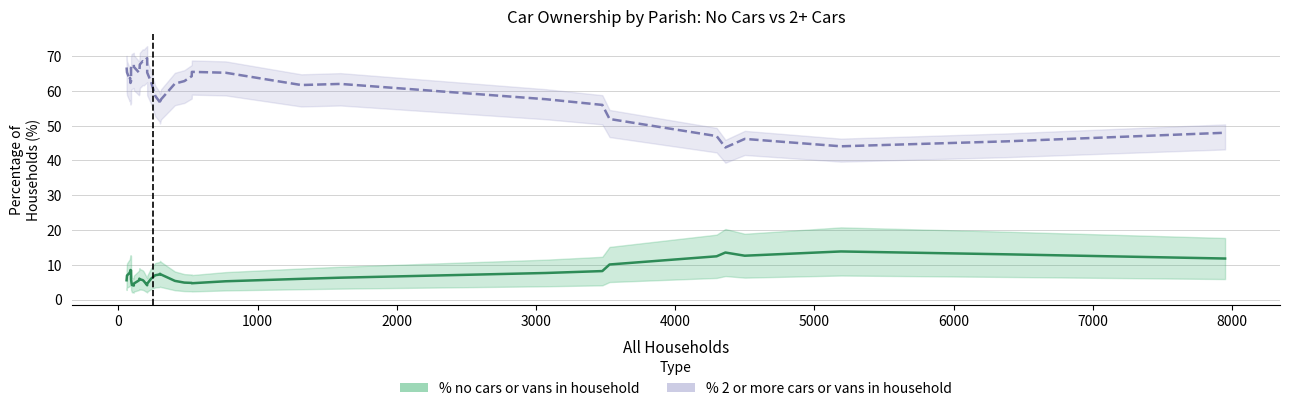

The % 2 or more cars or vans in household series shows 38.5 at Durweston. True or false?

False